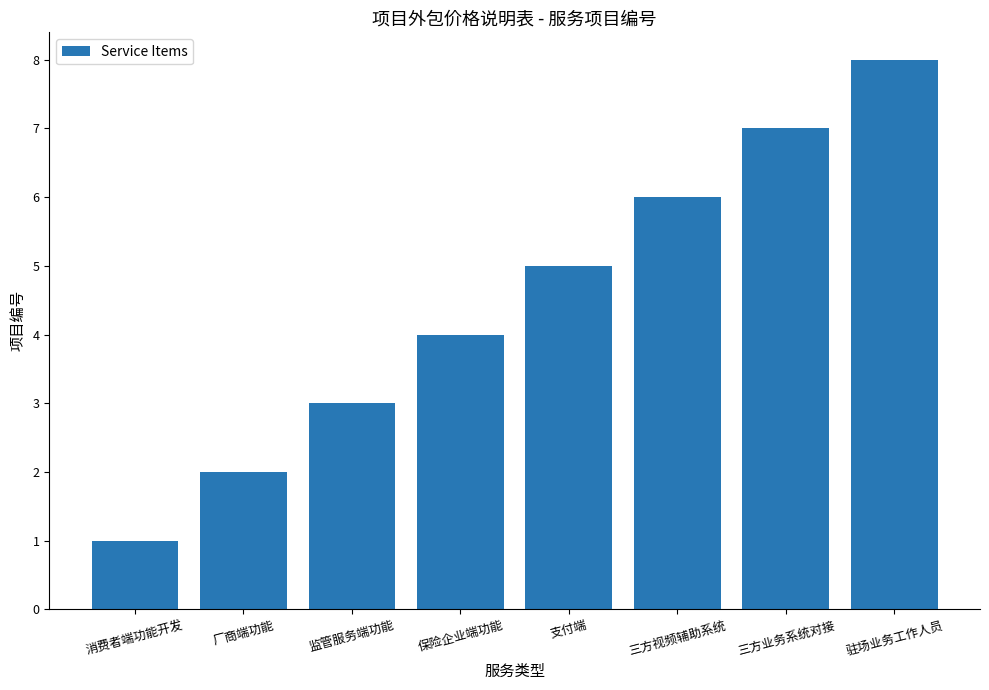

At which category does the chart reach its minimum across all series?

消费者端功能开发